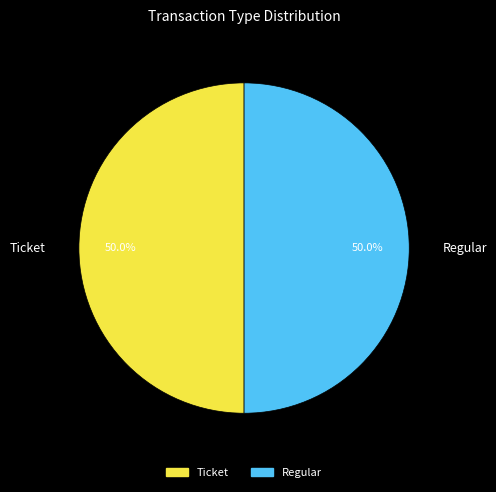

Count the number of slices in the pie.

2